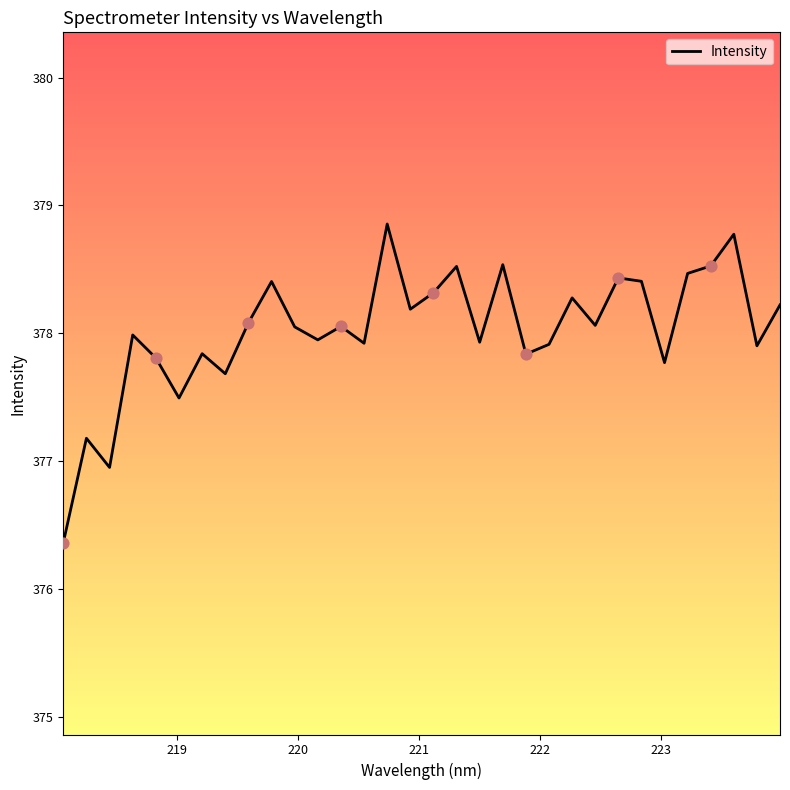

What is the minimum value shown in the chart?

376.4